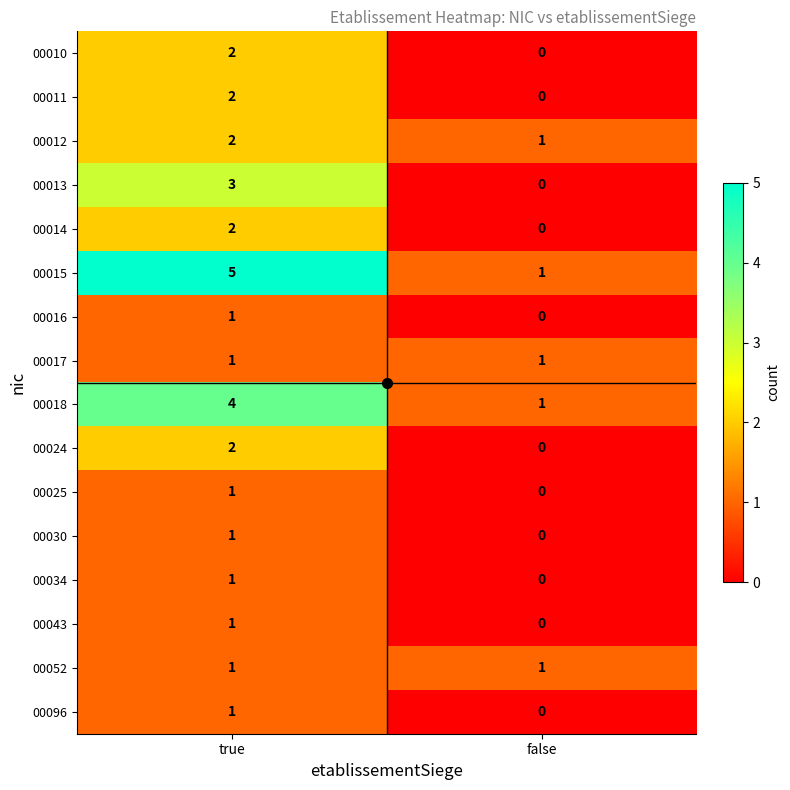

List the labels in order of 00024 value, smallest first.

false, true